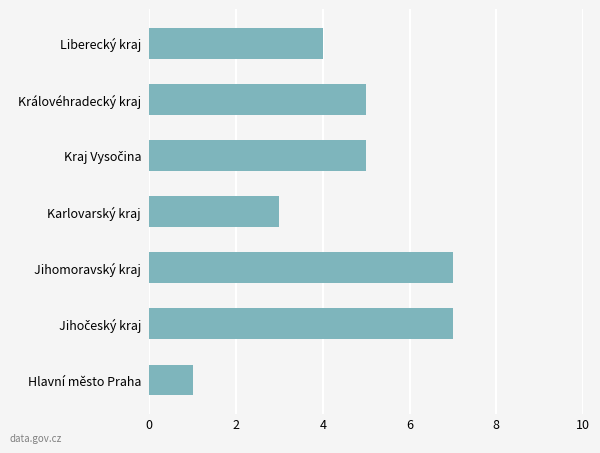

At which category does the chart reach its minimum across all series?

Hlavní město Praha